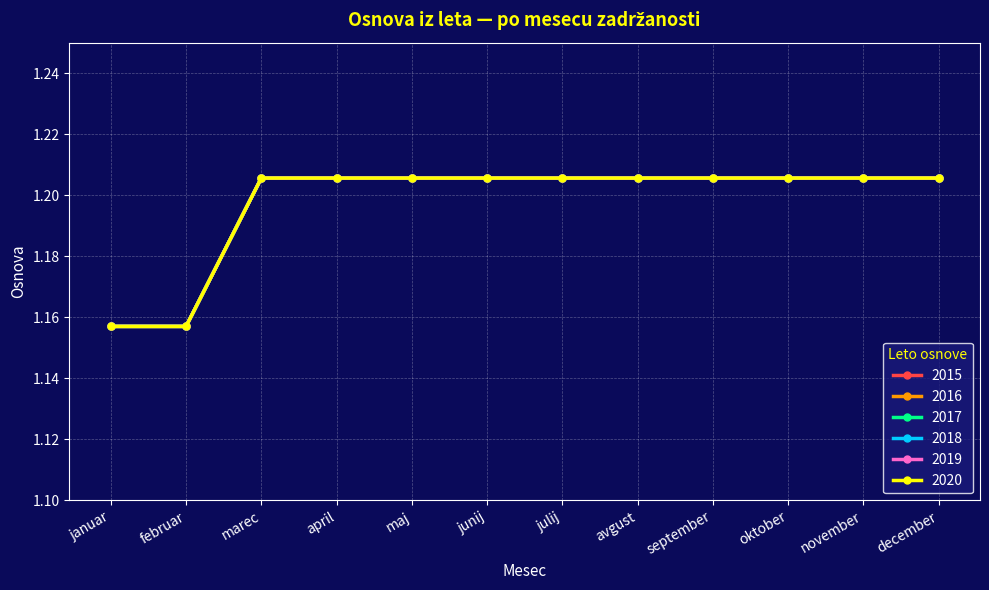

What is the label of the 9th point from the right?

april